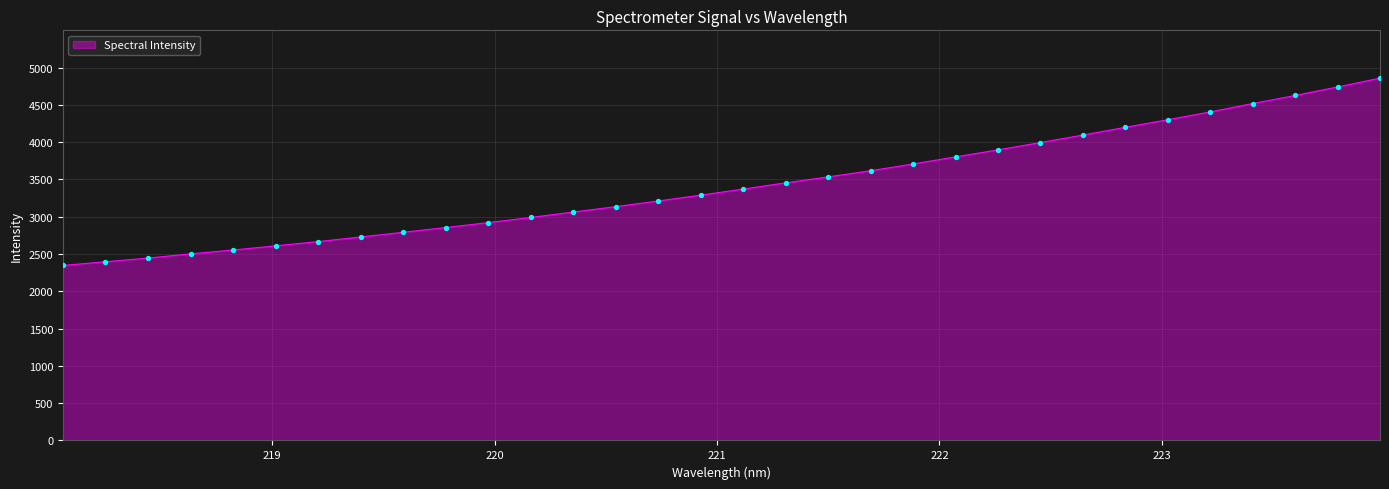

What is the difference between the maximum and minimum values?

2512.2